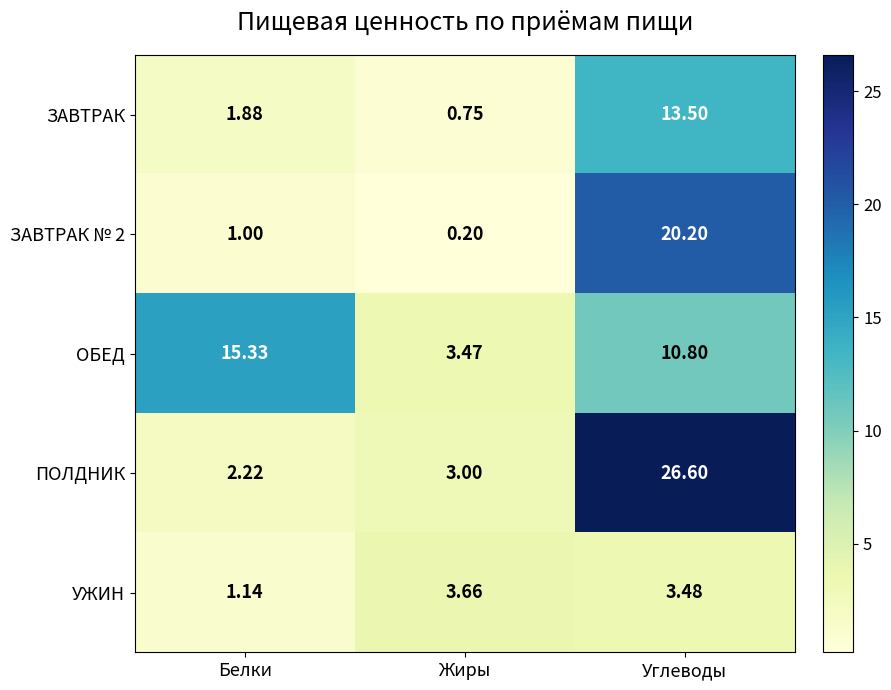

Which series changed the most between Жиры and Углеводы?

ПОЛДНИК